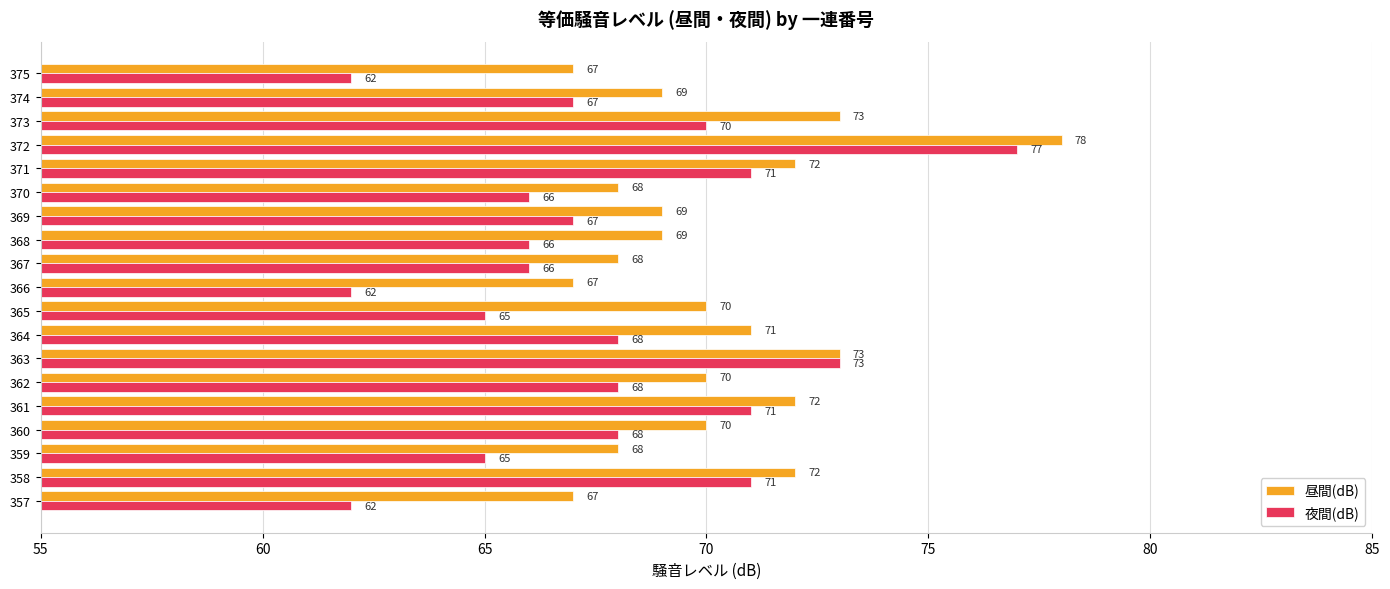

Count the number of categories in the chart.

19